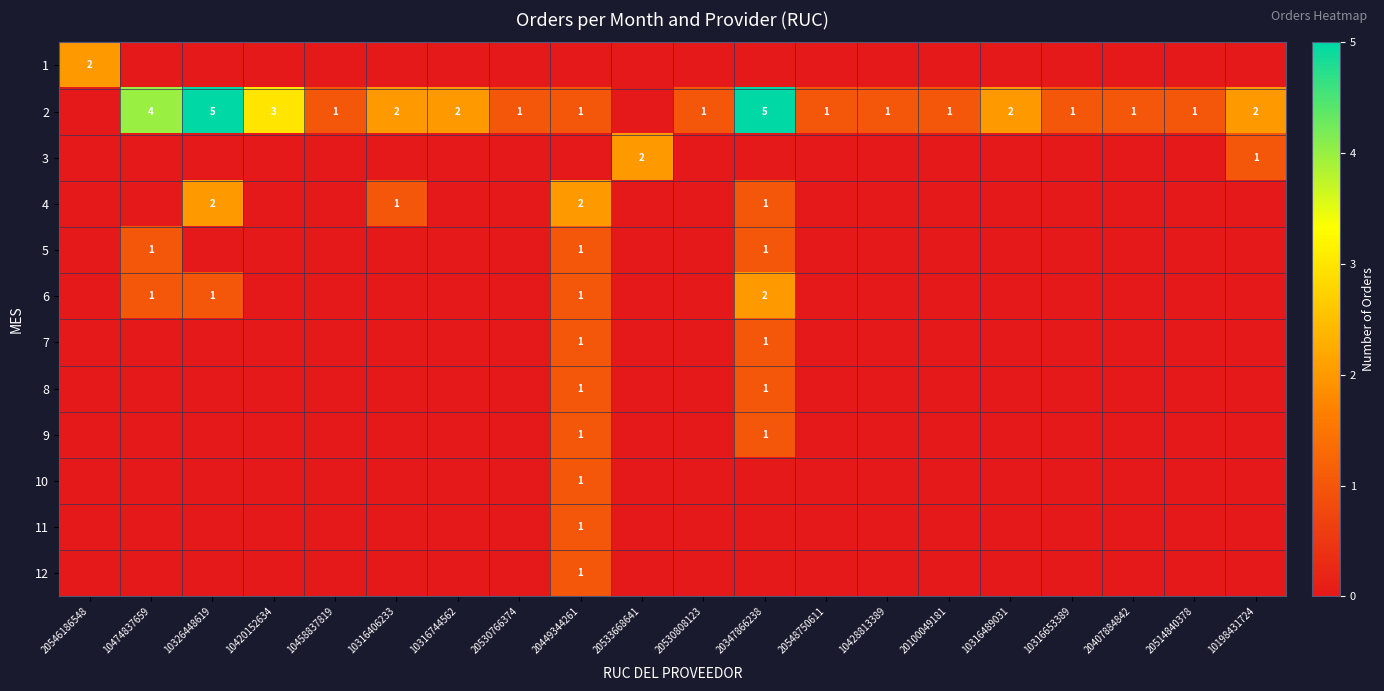

What is the difference between the 2 values at 10428813389 and 10326448619?

4